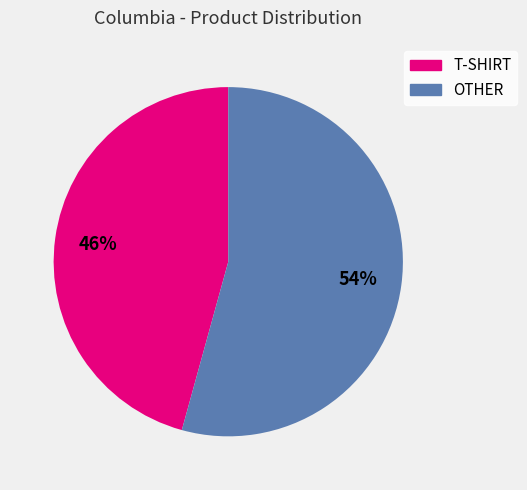

Count the number of slices in the pie.

2